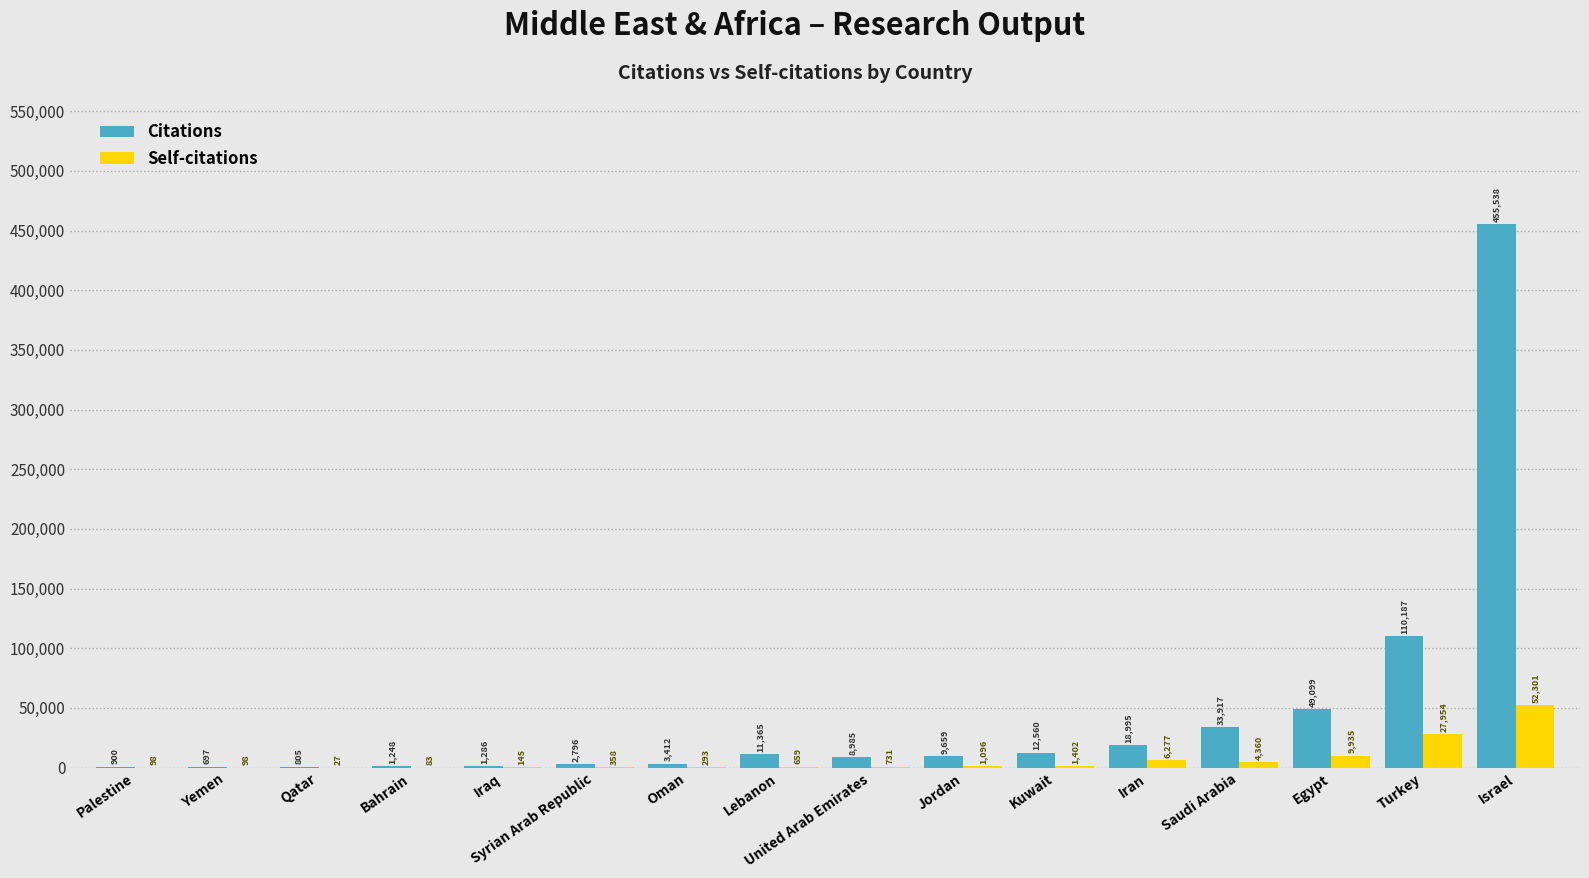

What is the sum of the Citations values at Israel and Iraq?

456824